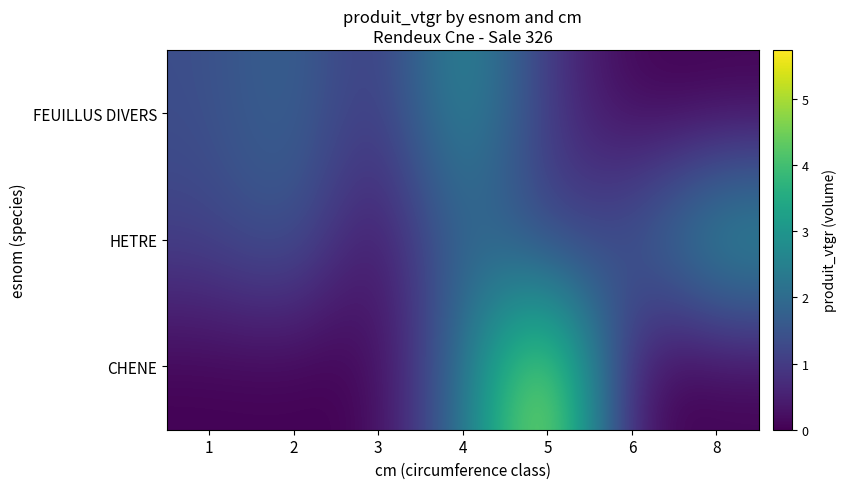

At which category does the chart reach its peak across all series?

5